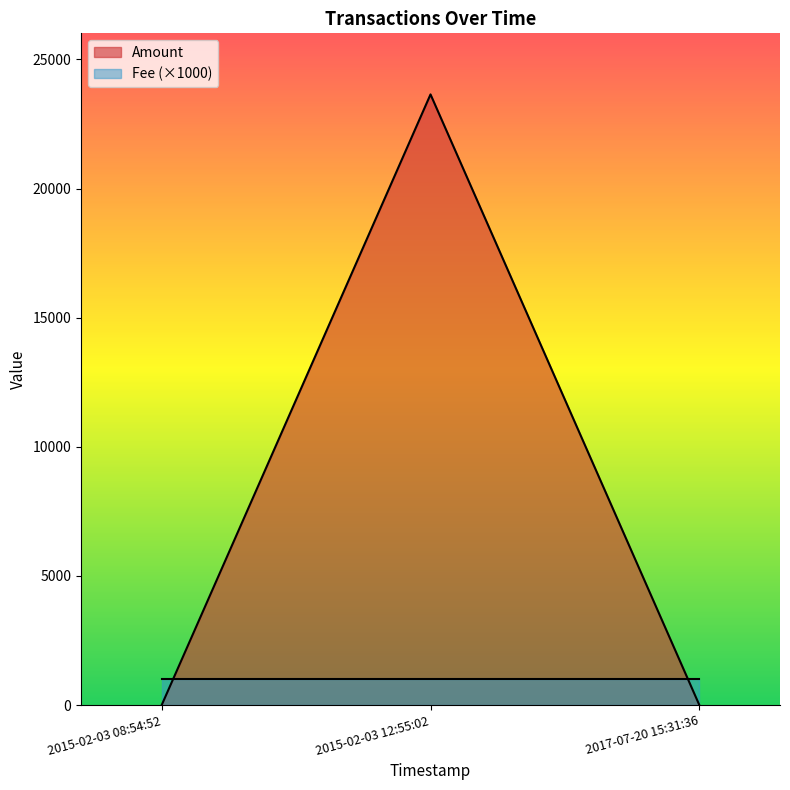

What is the difference between the maximum and minimum values?

23646